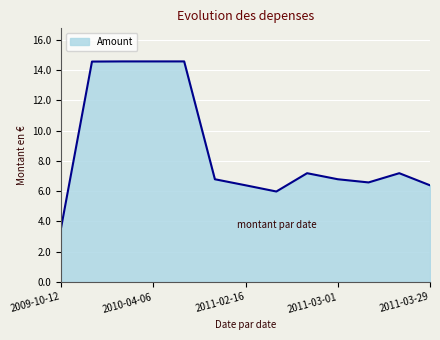

What is the greatest value displayed?

14.6